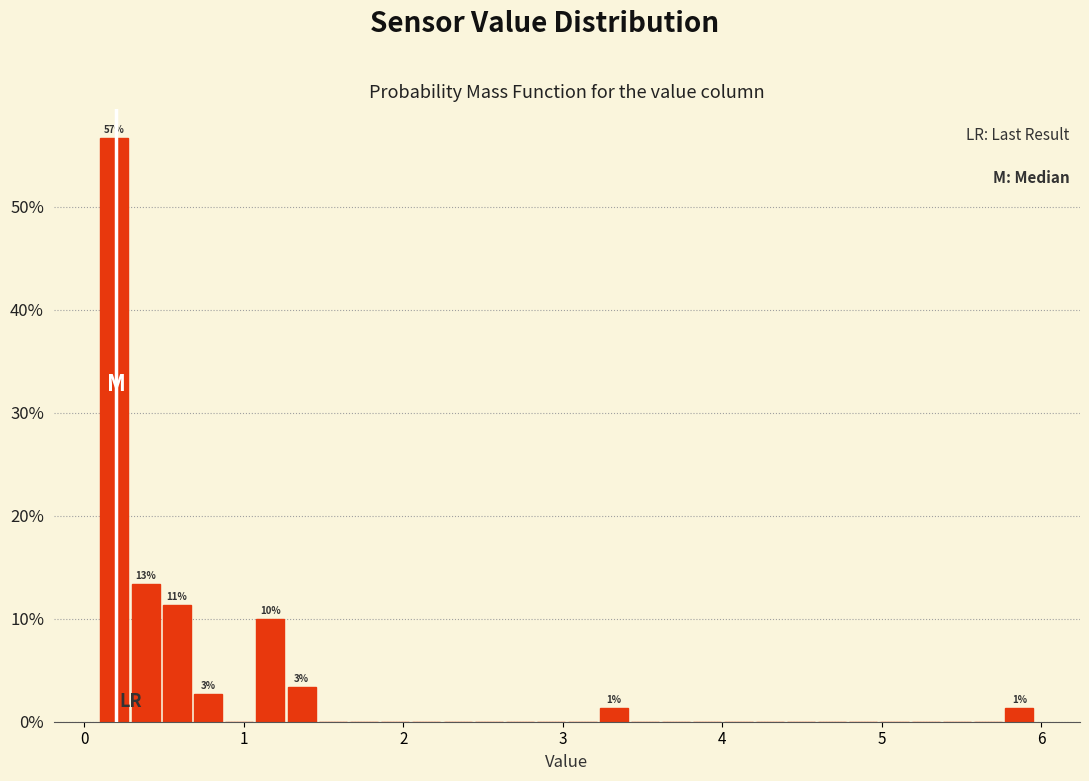

Read against the x-axis, roughly where is the centre of the tallest bar?

0.2